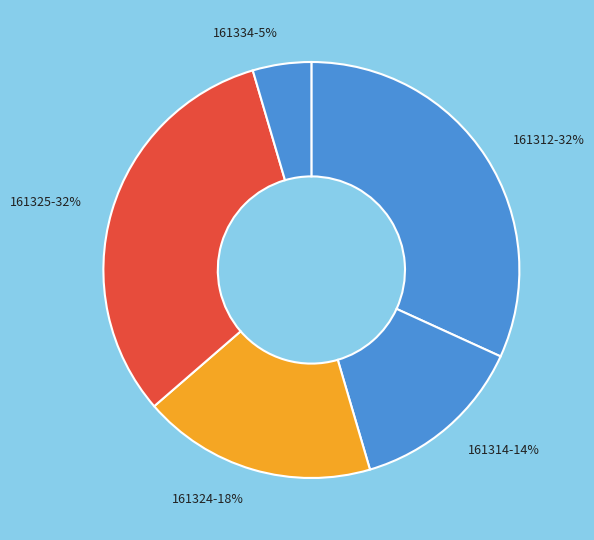

Which category has the smallest portion of the pie?

161334